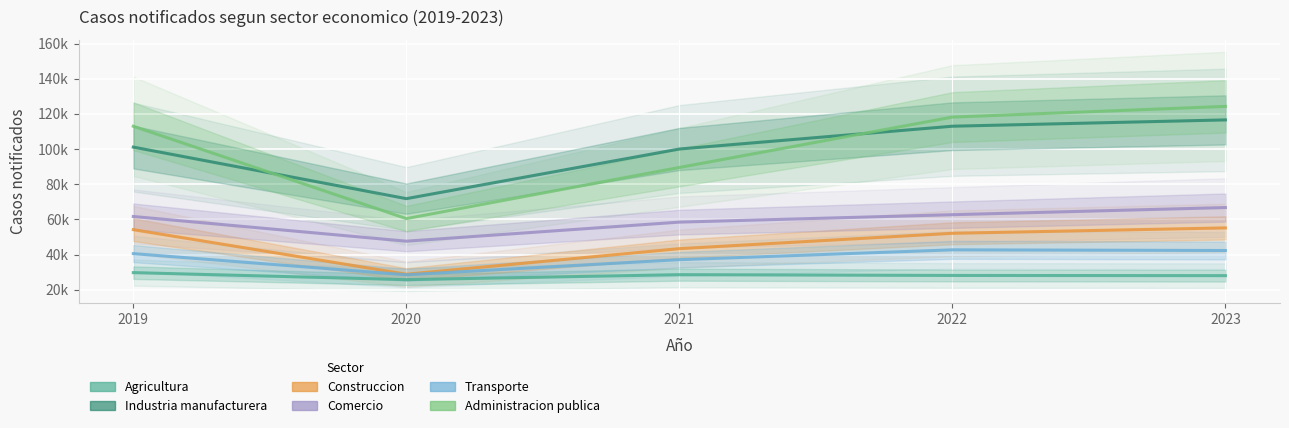

Does the chart display data point markers on the line(s)?

No